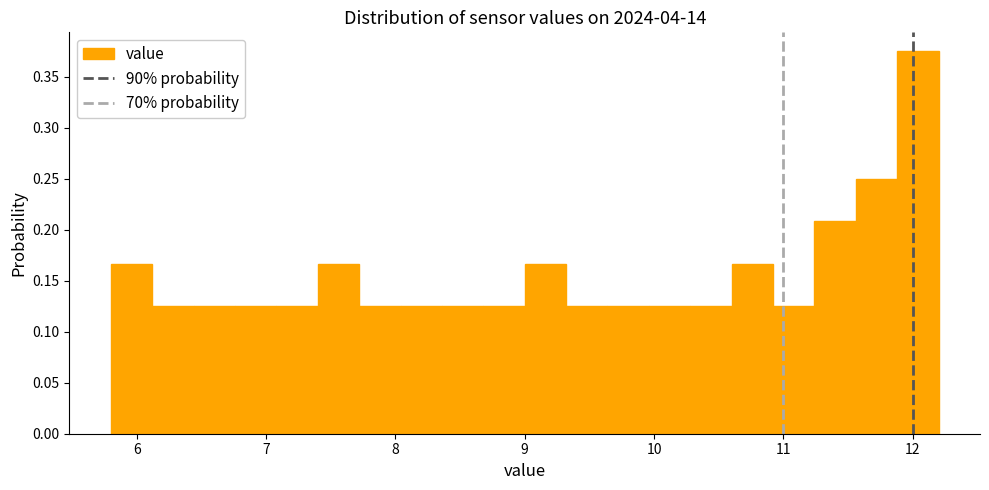

Around what value on the x-axis is the tallest bar? Give the approximate position of its centre, as read against the axis.

12.0